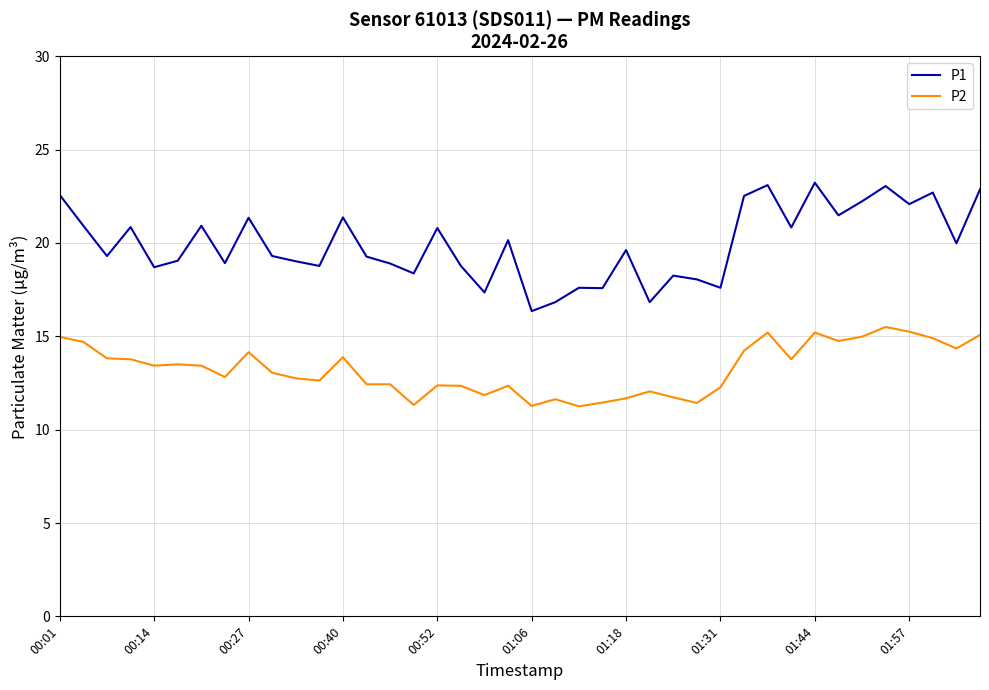

Which series has the largest total across all categories?

P1